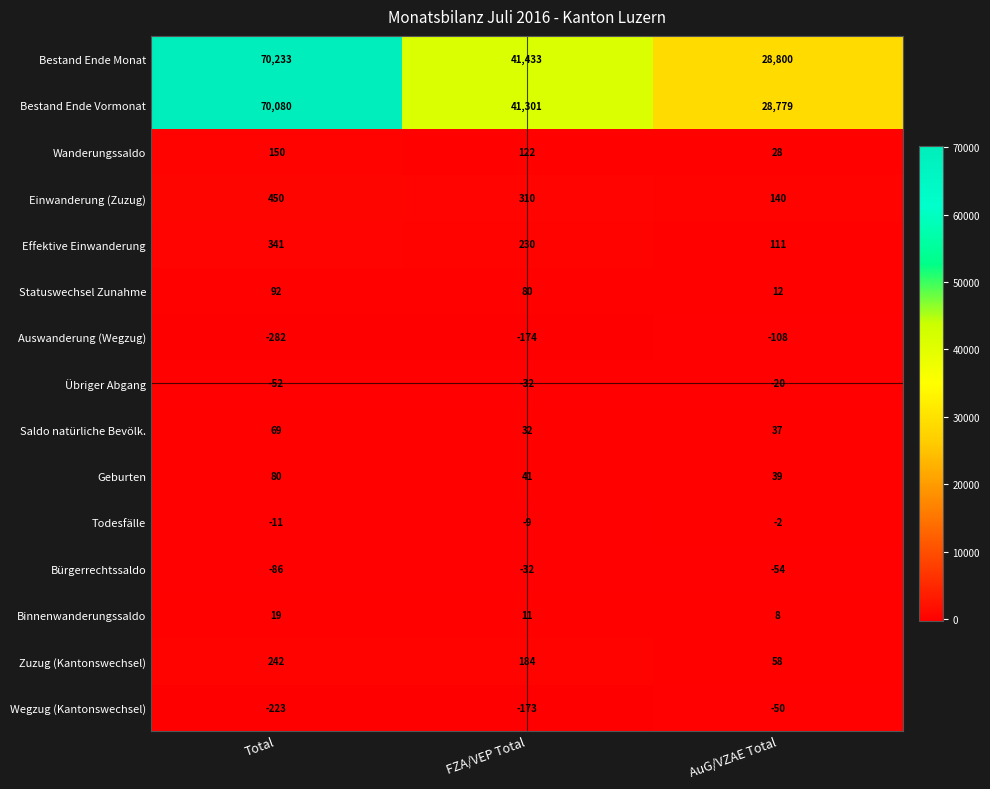

Rank the series by their maximum value, from highest to lowest.

Bestand Ende Monat, Bestand Ende Vormonat, Einwanderung (Zuzug), Effektive Einwanderung, Zuzug (Kantonswechsel), Wanderungssaldo, Statuswechsel Zunahme, Geburten, Saldo natürliche Bevölk., Binnenwanderungssaldo, Todesfälle, Übriger Abgang, Bürgerrechtssaldo, Wegzug (Kantonswechsel), Auswanderung (Wegzug)